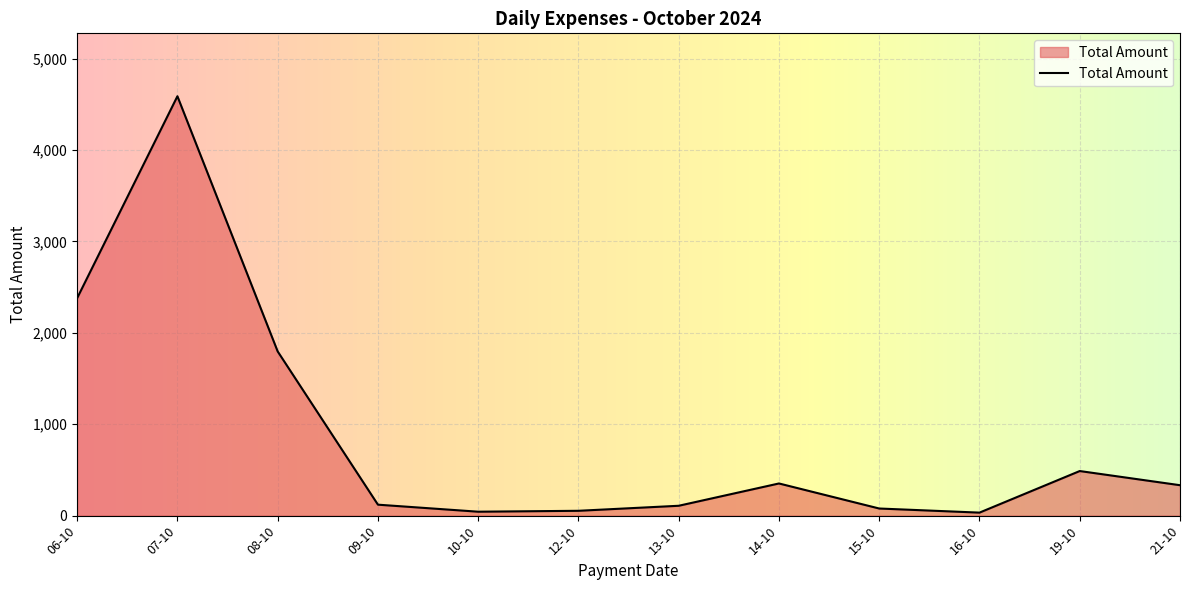

At which category does the chart reach its peak across all series?

07-10